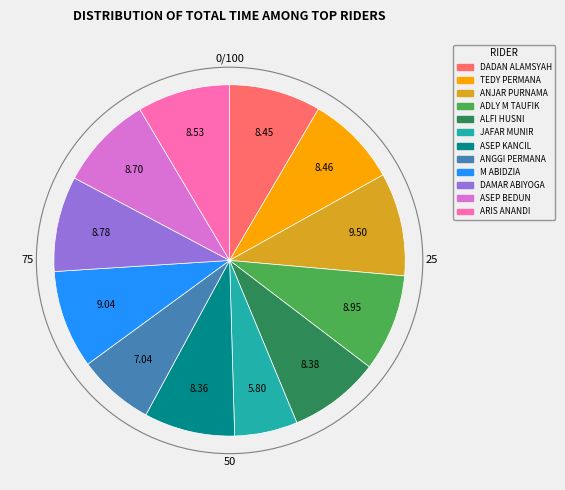

Which category has the smallest portion of the pie?

JAFAR MUNIR